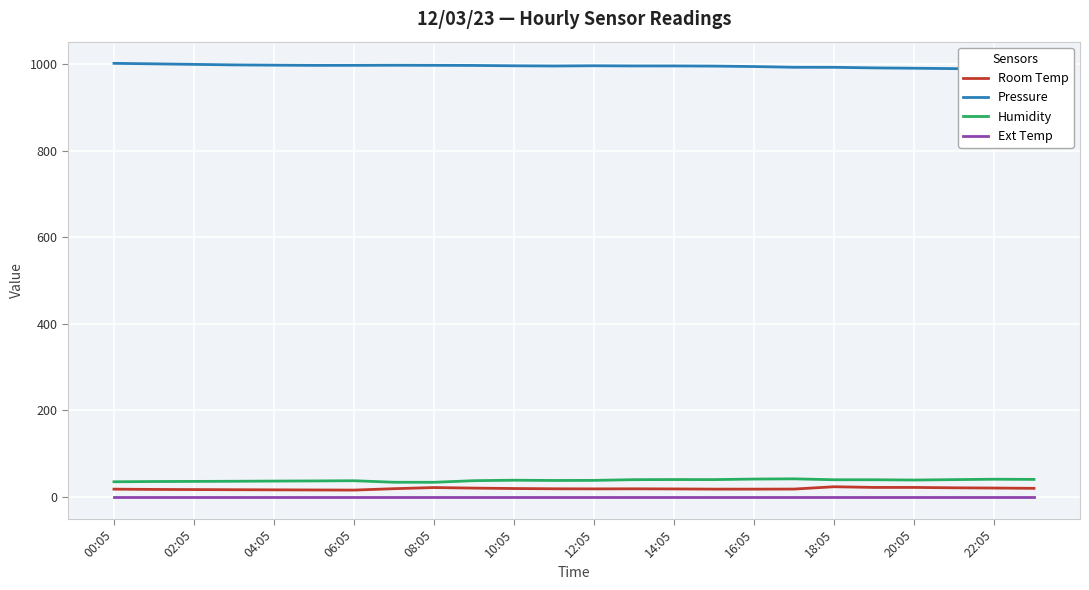

What is the difference between the second highest and minimum values in the Room Temp series?

6.2